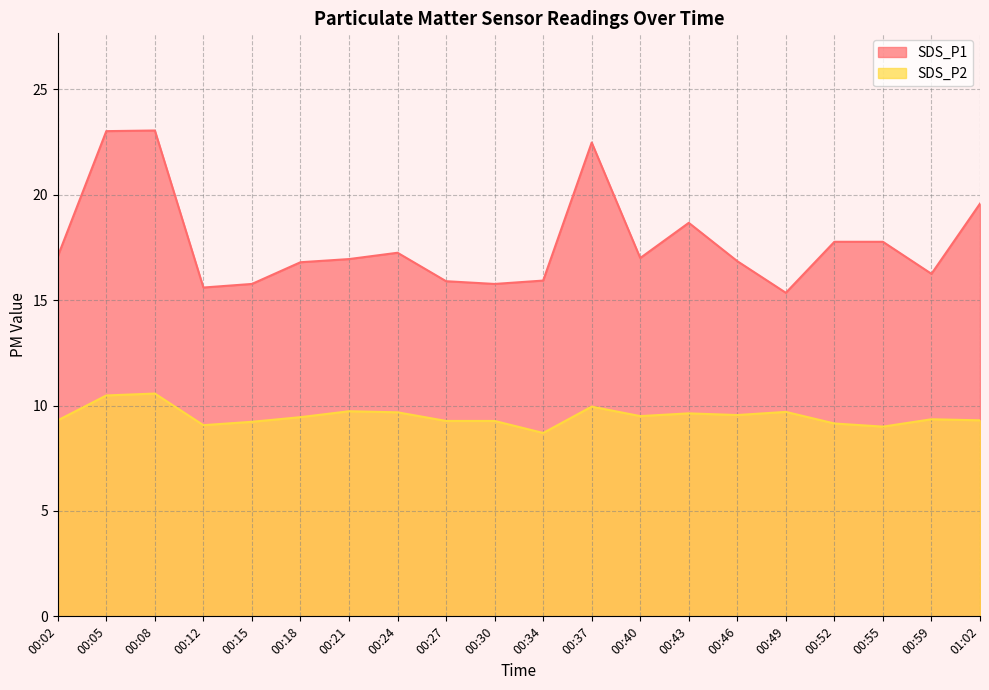

At how many categories does at least one series exceed 17?

9